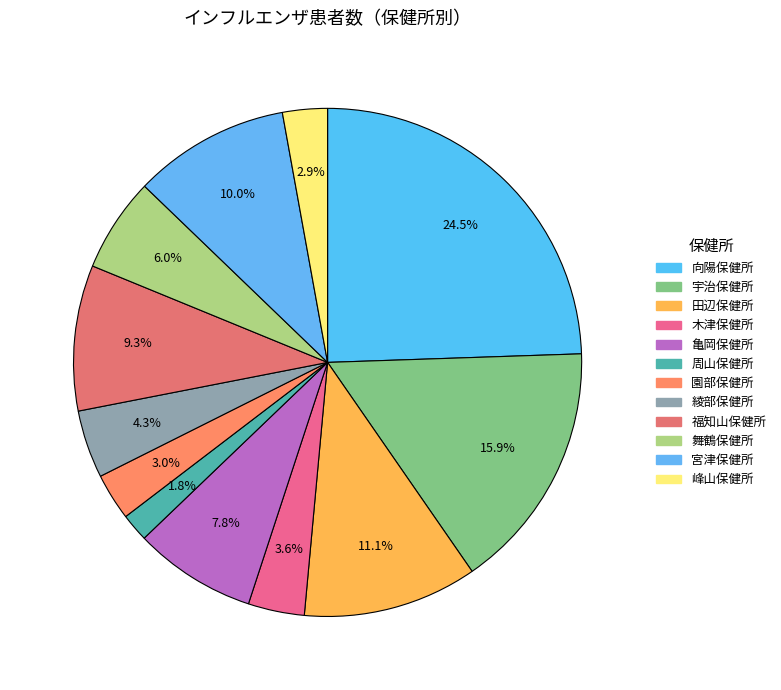

How many segments does this pie chart have?

12